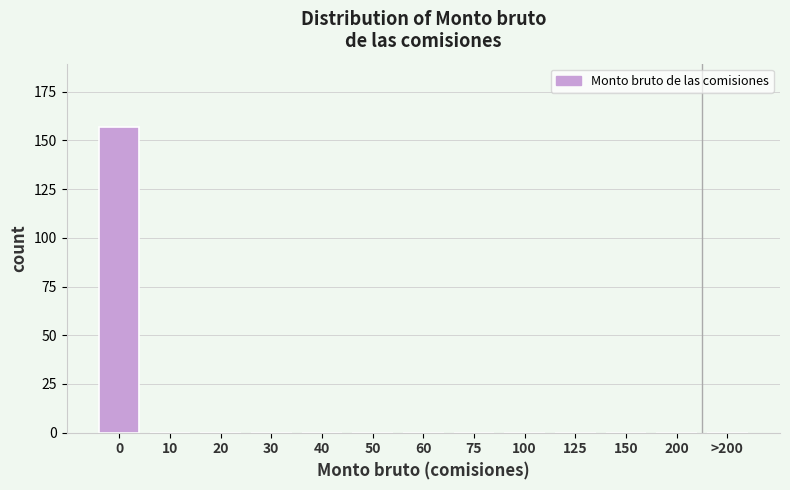

Reading right to left, what are all the values shown in this chart?

>200=0	200=0	150=0	125=0	100=0	75=0	60=0	50=0	40=0	30=0	20=0	10=0	0=157